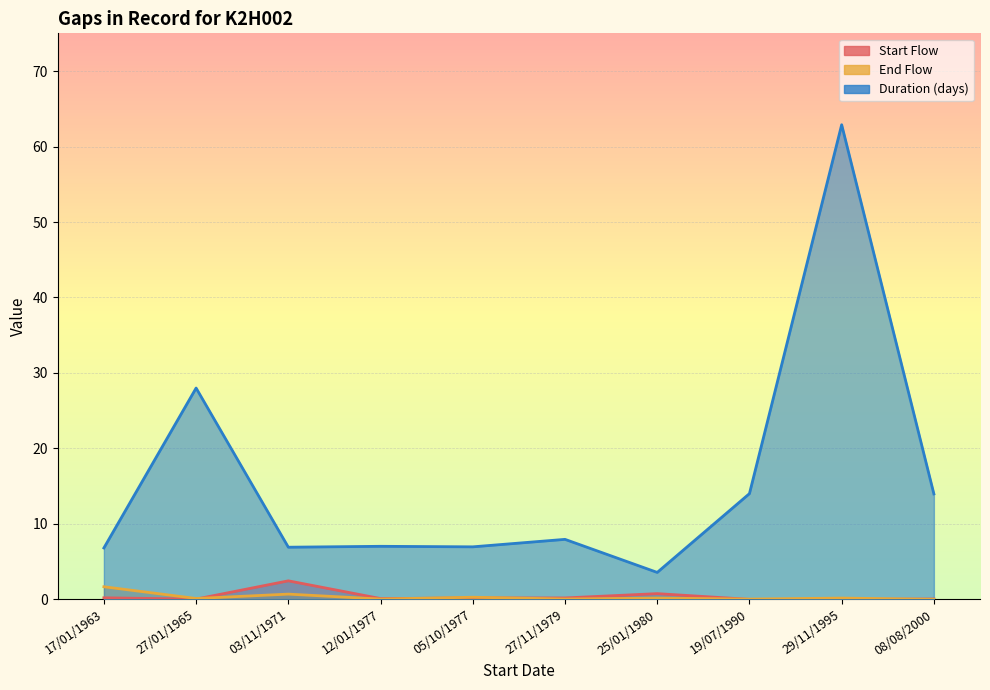

What is the greatest value displayed?

62.9